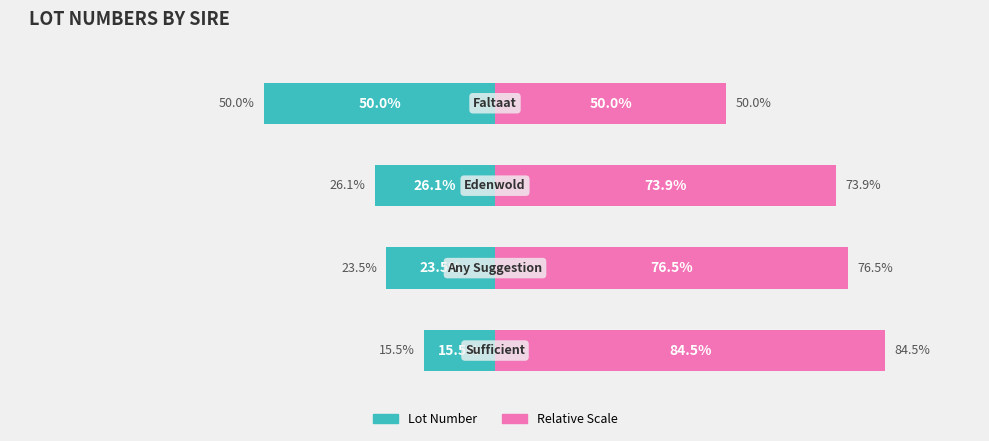

List the series in order of their overall mean, lowest first.

Lot Number, Relative Scale